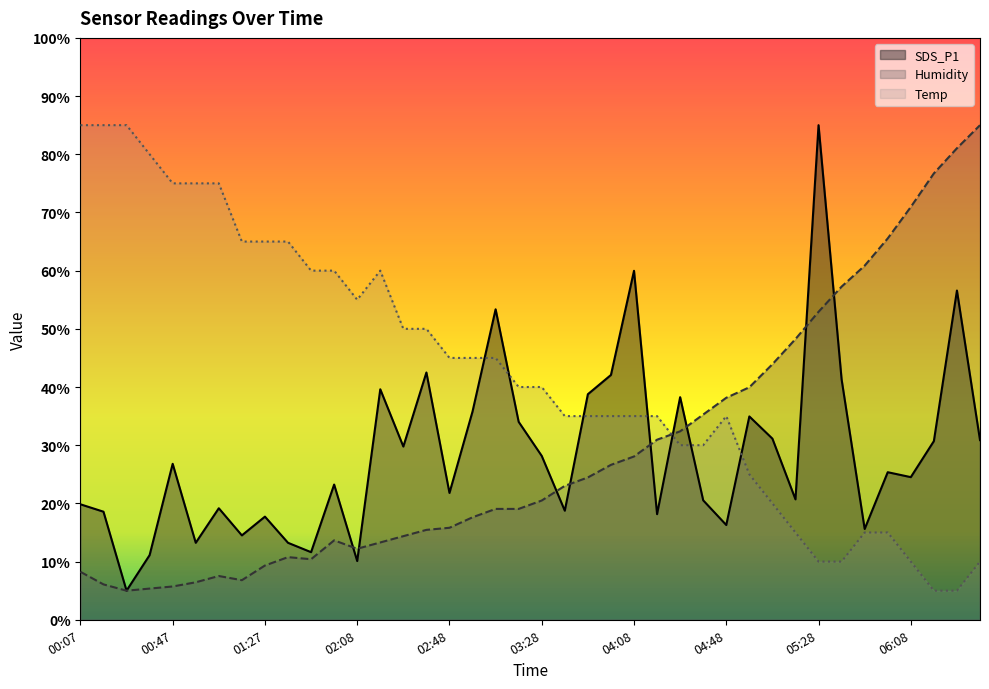

What is the sum of the Temp values at 02:58 and 03:08?

90.0